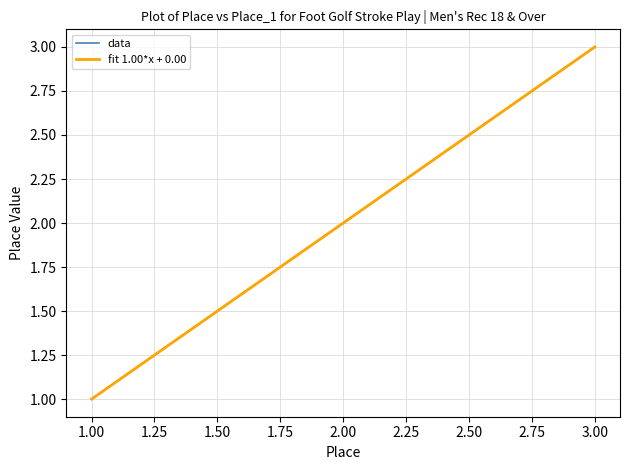

Is this an area chart (filled region under the line)?

No